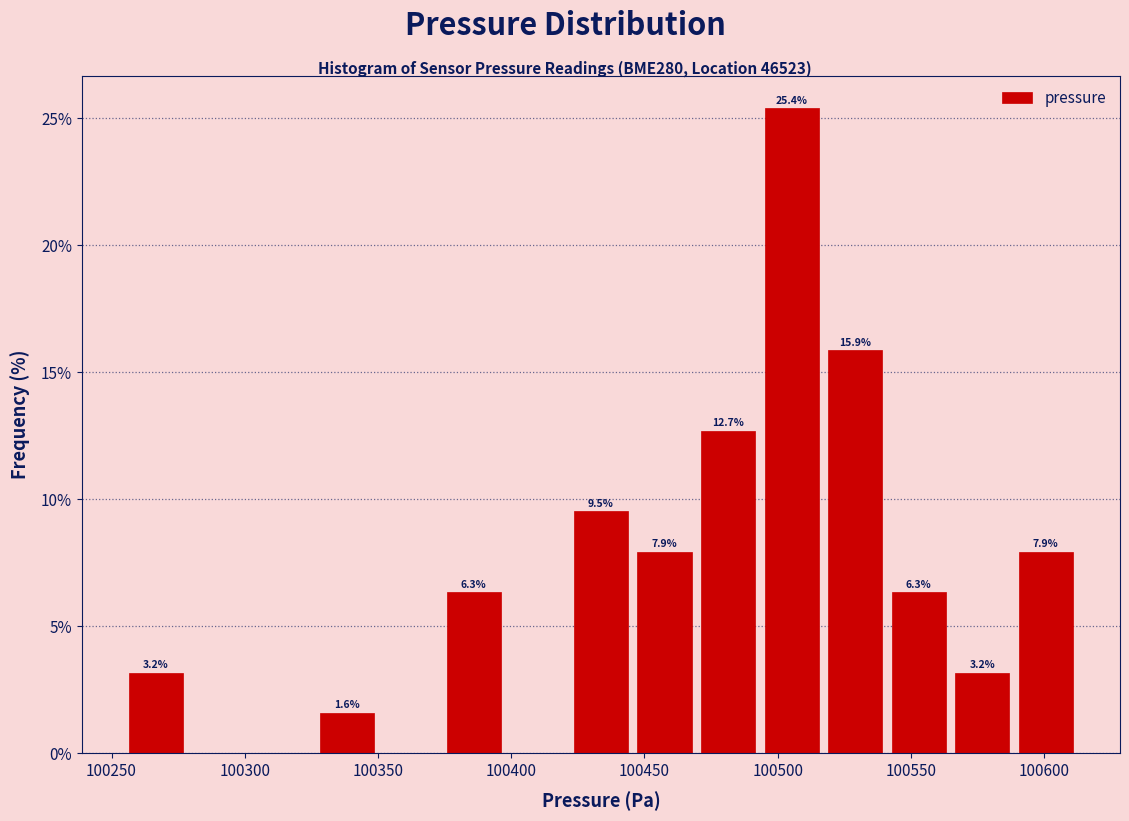

Which range on the x-axis has the tallest bar?

100495 to 100515